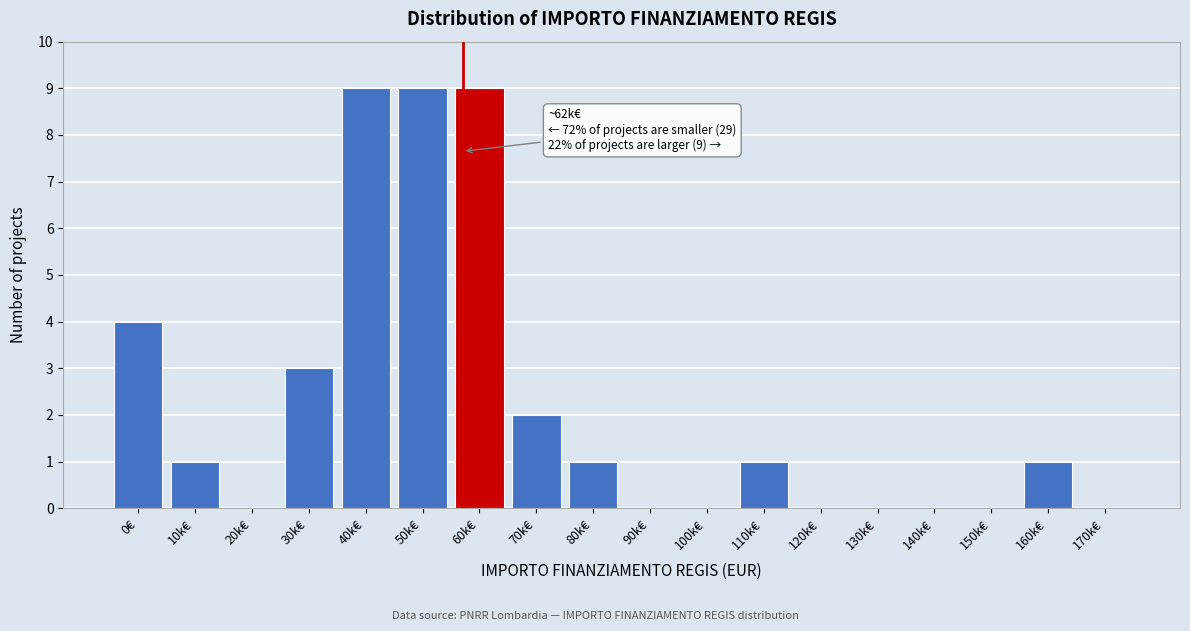

Reading left to right, extract all data points from this chart.

0€=4	10k€=1	20k€=0	30k€=3	40k€=9	50k€=9	60k€=9	70k€=2	80k€=1	90k€=0	100k€=0	110k€=1	120k€=0	130k€=0	140k€=0	150k€=0	160k€=1	170k€=0